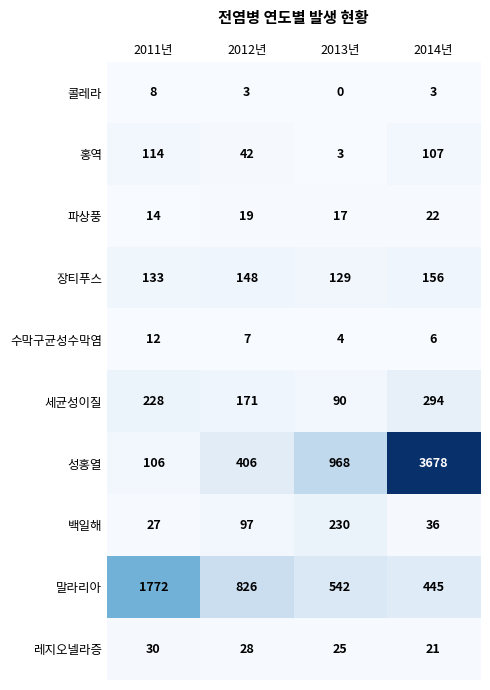

Which label corresponds to the smallest value in the chart?

2013년